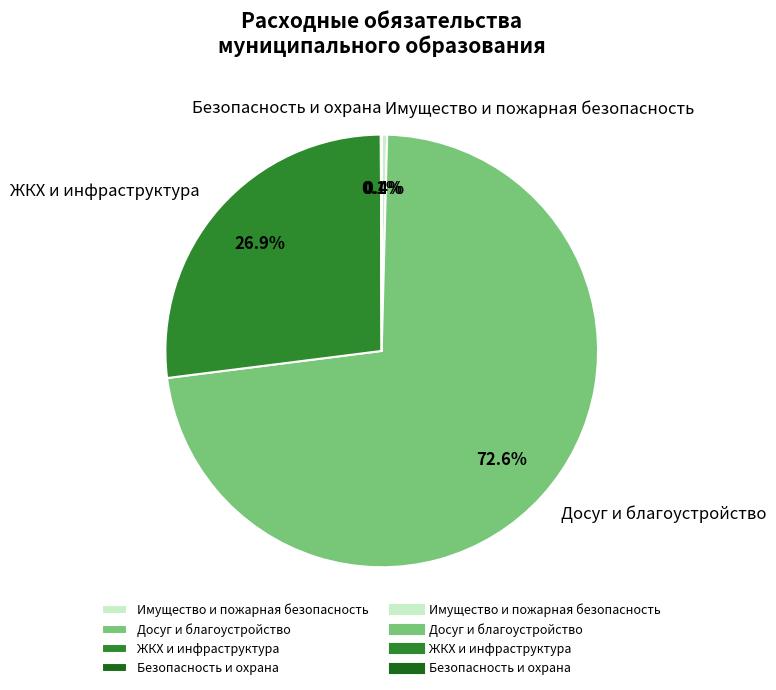

Does any single category account for the majority?

Yes